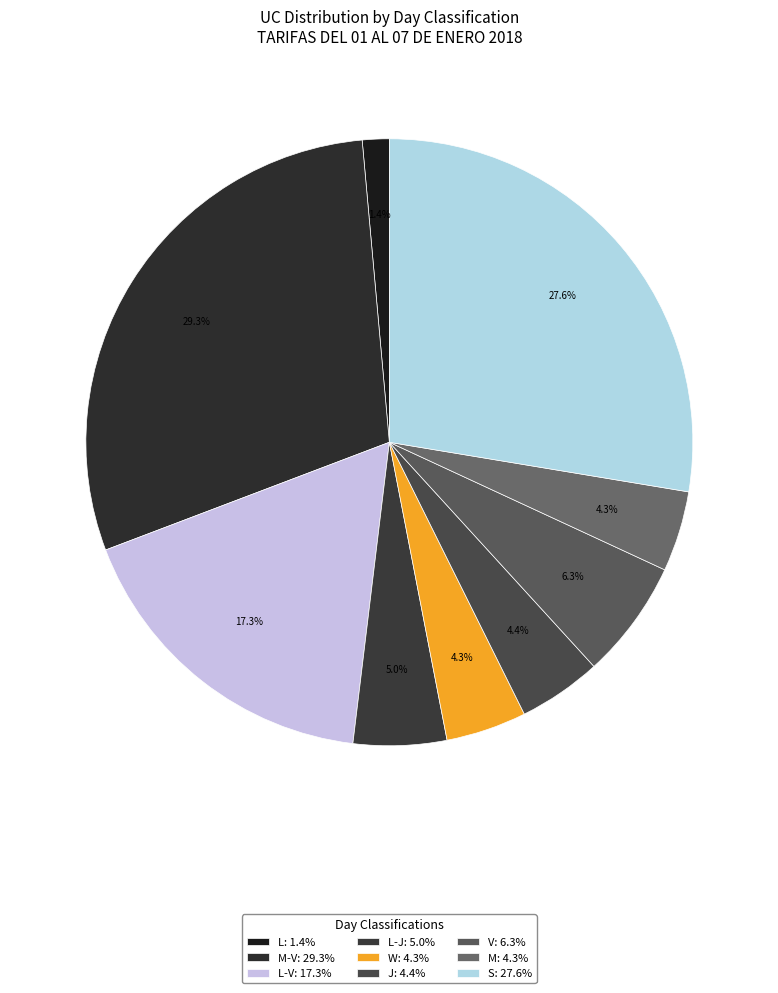

Count the number of slices in the pie.

9